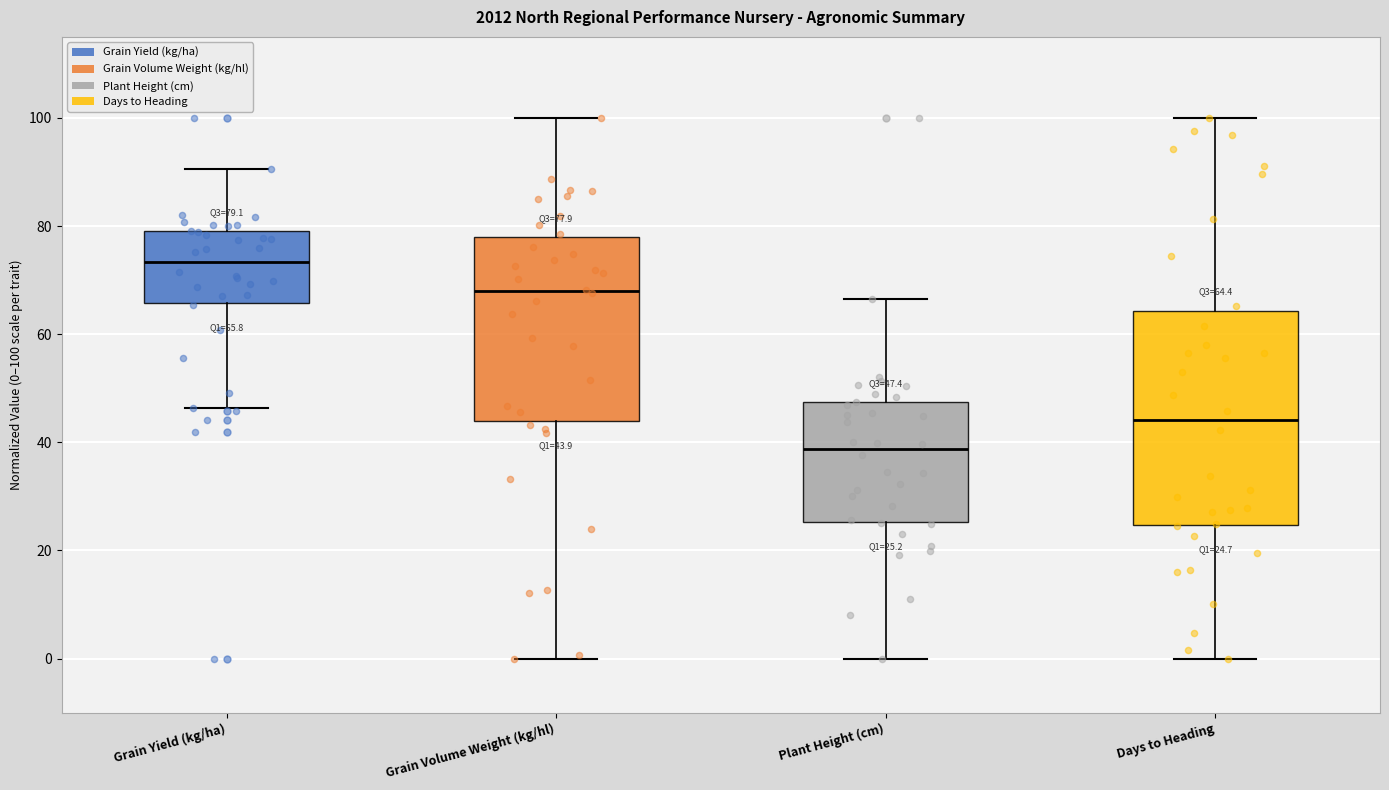

Which box is the tallest, from its lower edge to its upper edge?

Days to Heading